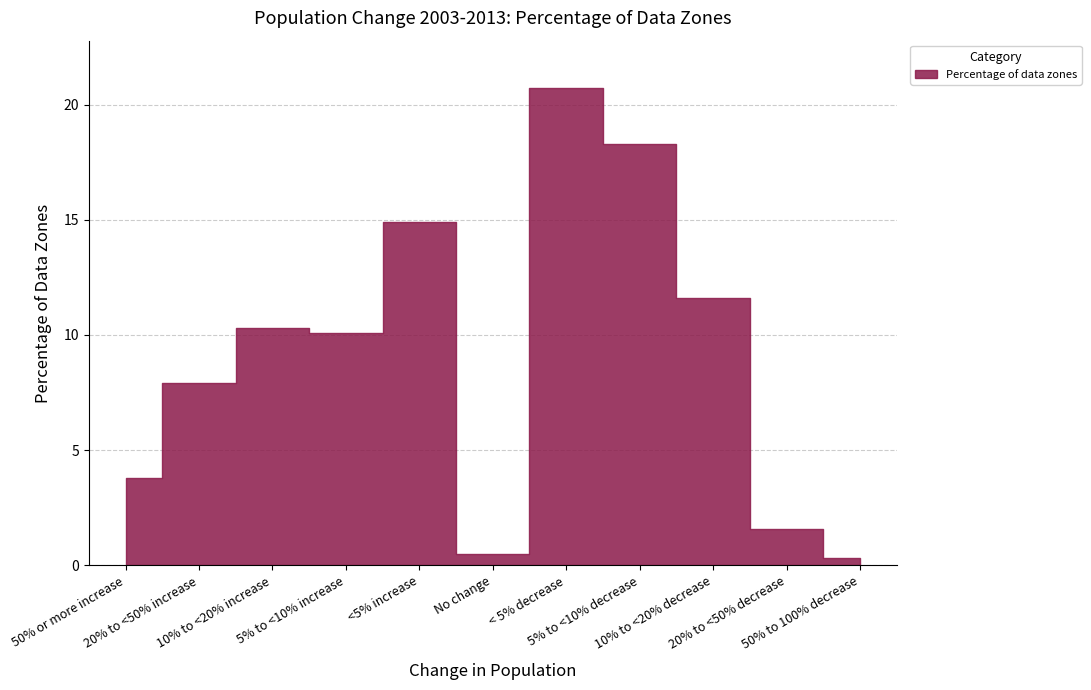

What is the sum of all values?

100.0